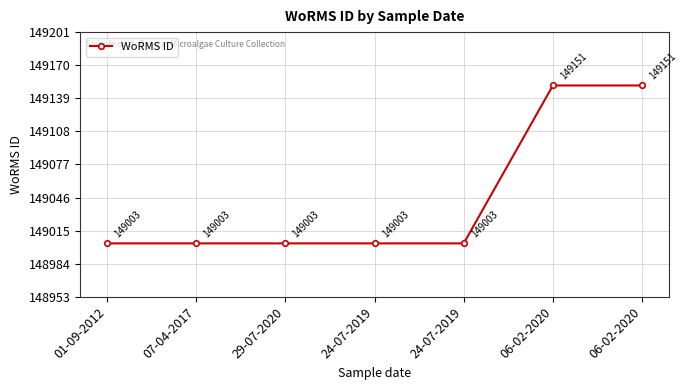

Reading left to right, transcribe all the data shown in this chart.

149003	149003	149003	149003	149003	149151	149151